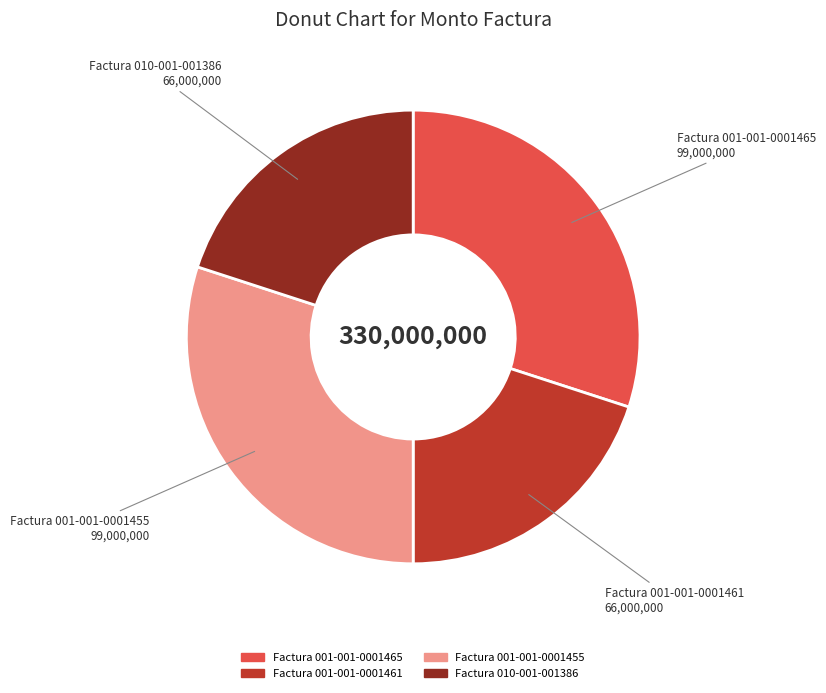

Is there a majority slice in this chart?

No